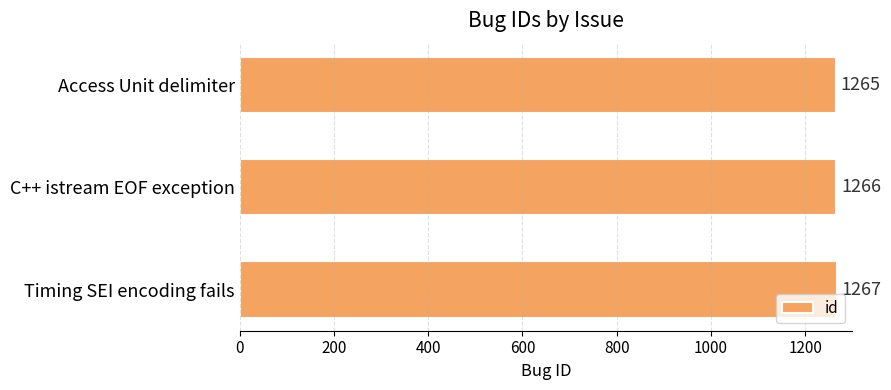

What is the average value?

1266